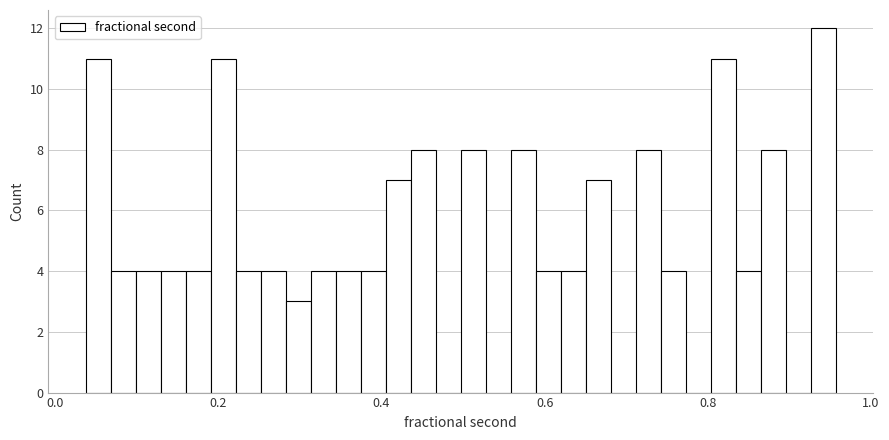

Read against the x-axis, roughly where is the centre of the tallest bar?

0.94